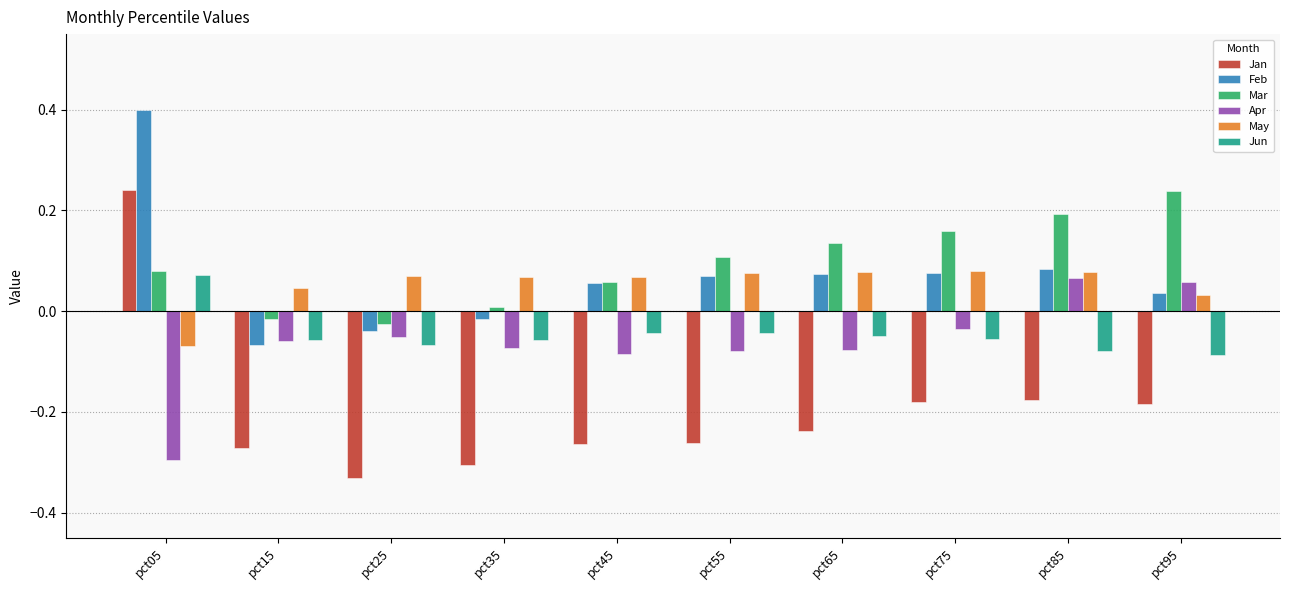

At which label is May closest to 0?

pct95